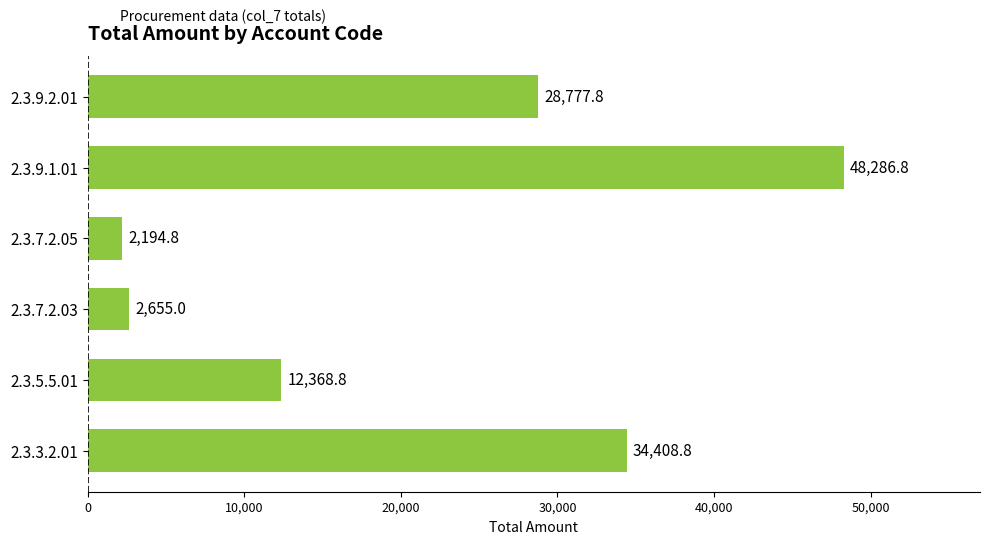

Reading bottom to top, what are all the values shown in this chart?

34408.8	12368.8	2655.0	2194.8	48286.8	28777.8